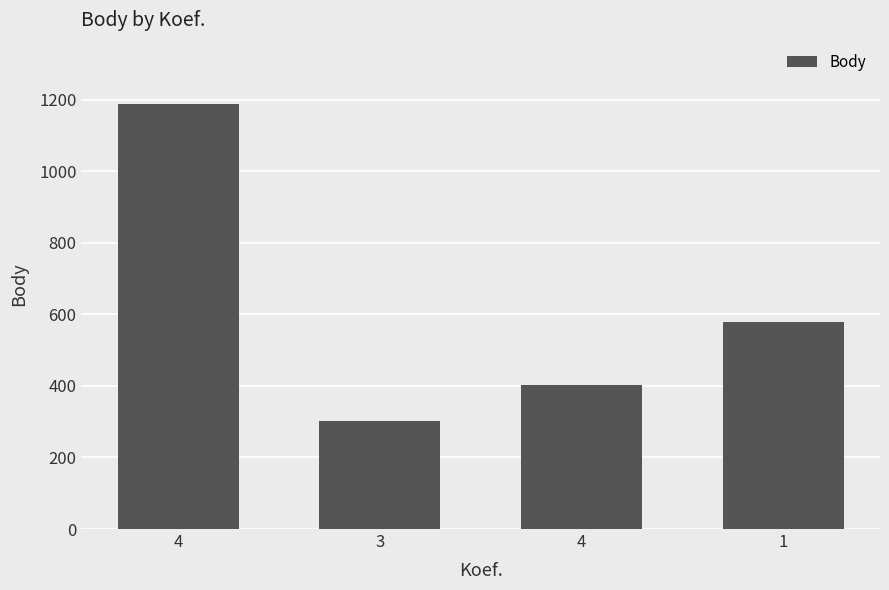

Which label corresponds to the smallest value in the chart?

3